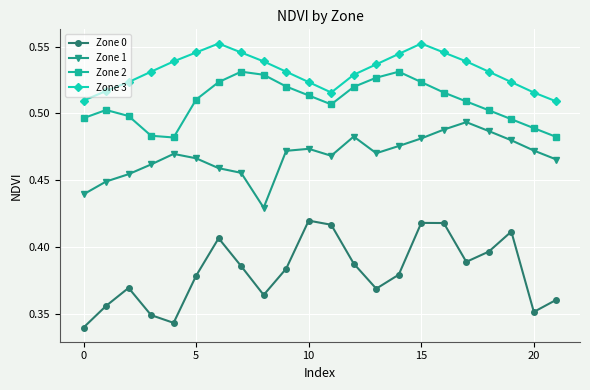

Does the chart have visible grid lines?

Yes